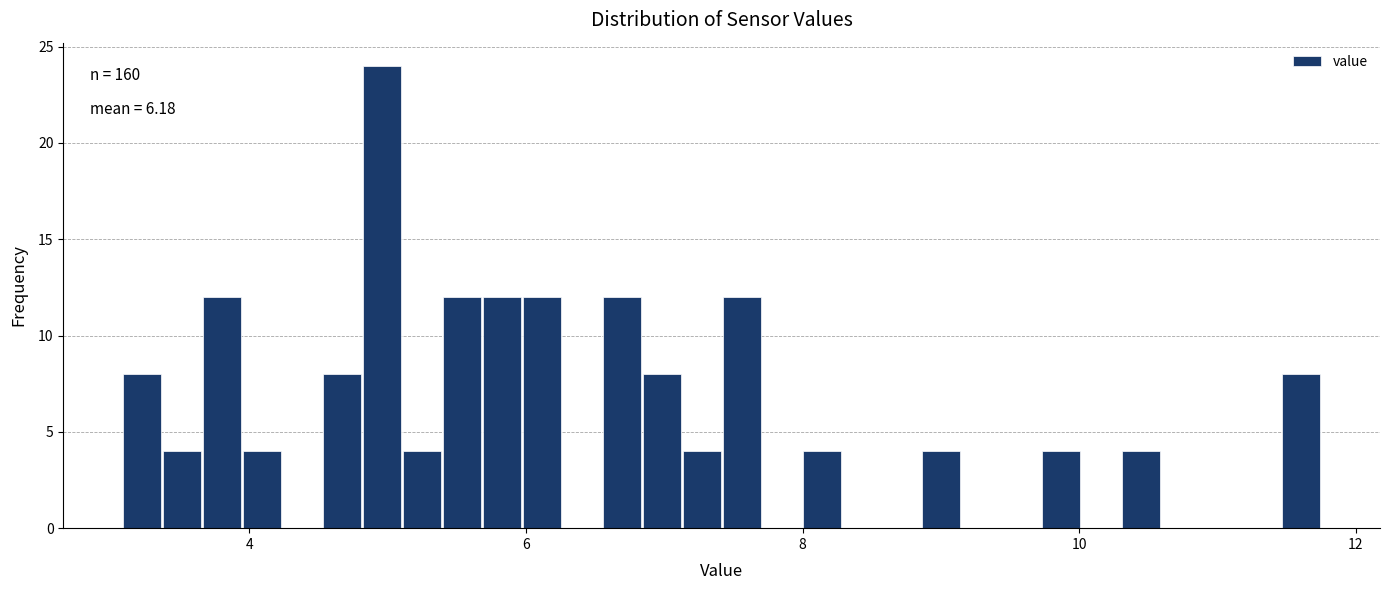

Around what value on the x-axis is the tallest bar? Give the approximate position of its centre, as read against the axis.

5.0